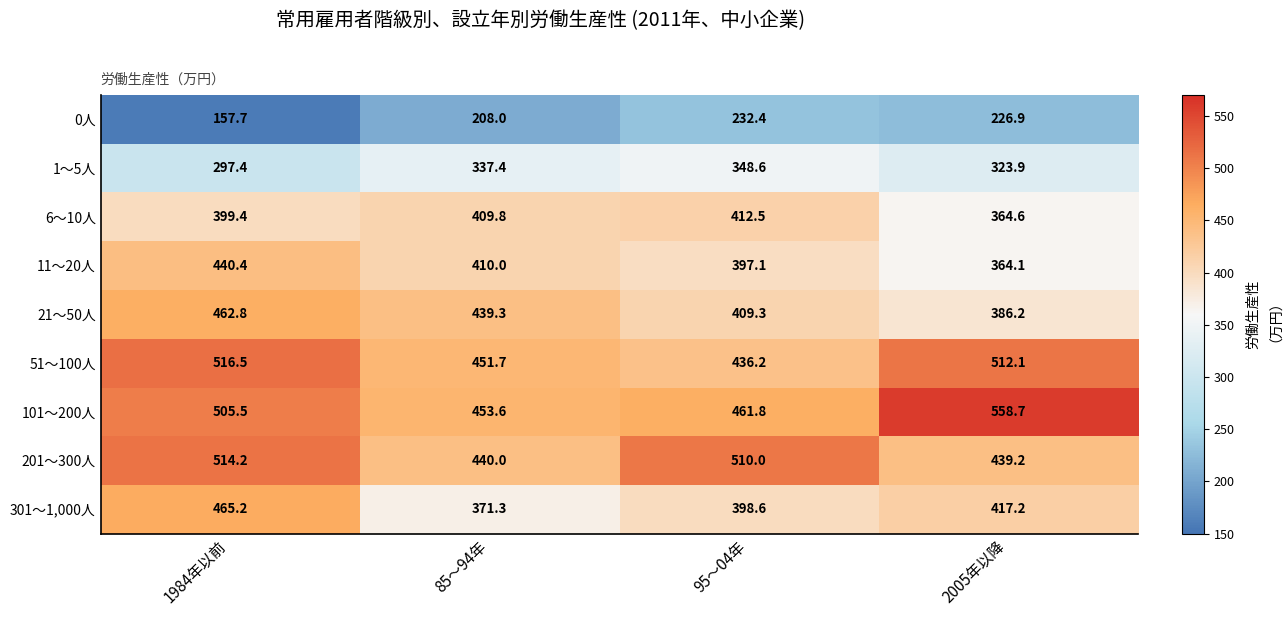

What is the minimum value for 101～200人?

453.6